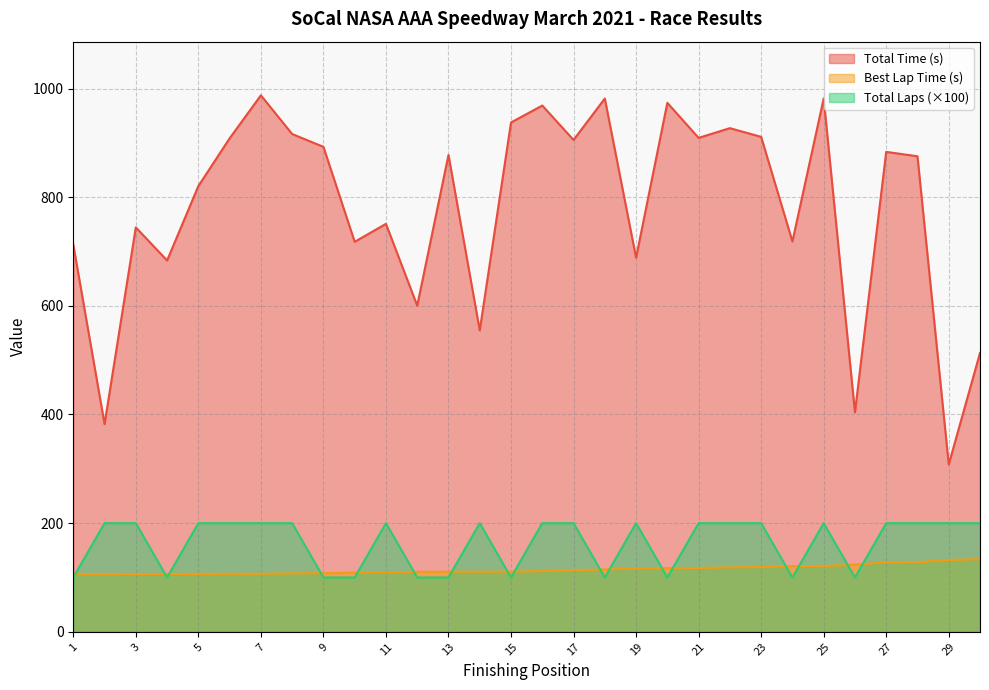

Which series has the largest total across all categories?

Total Time (s)